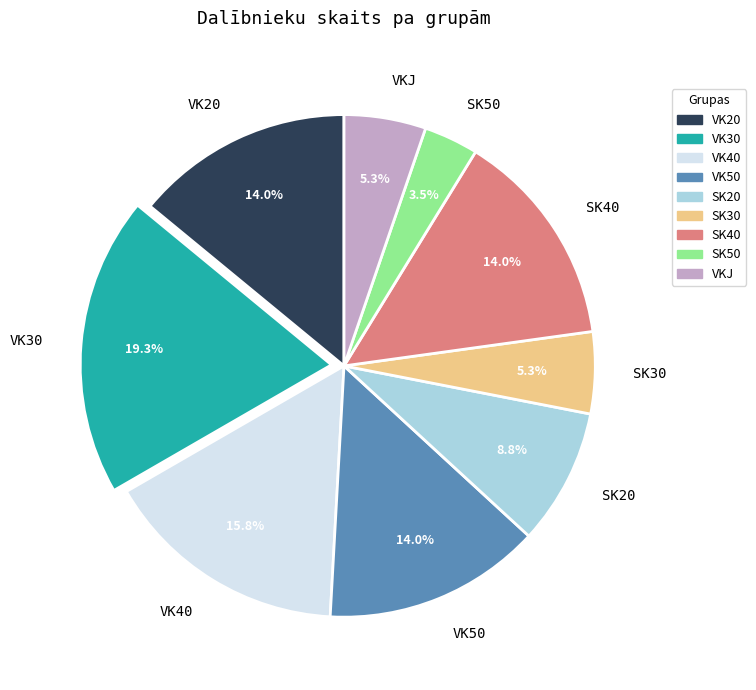

Is VK30 the majority of the pie?

No